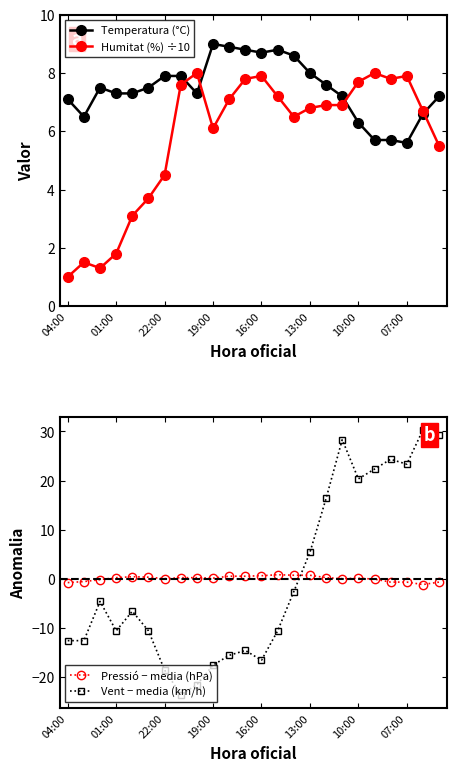

Which series ends up on top after the final intersection of Temperatura (°C) and Humitat (%) ÷10?

Temperatura (°C)